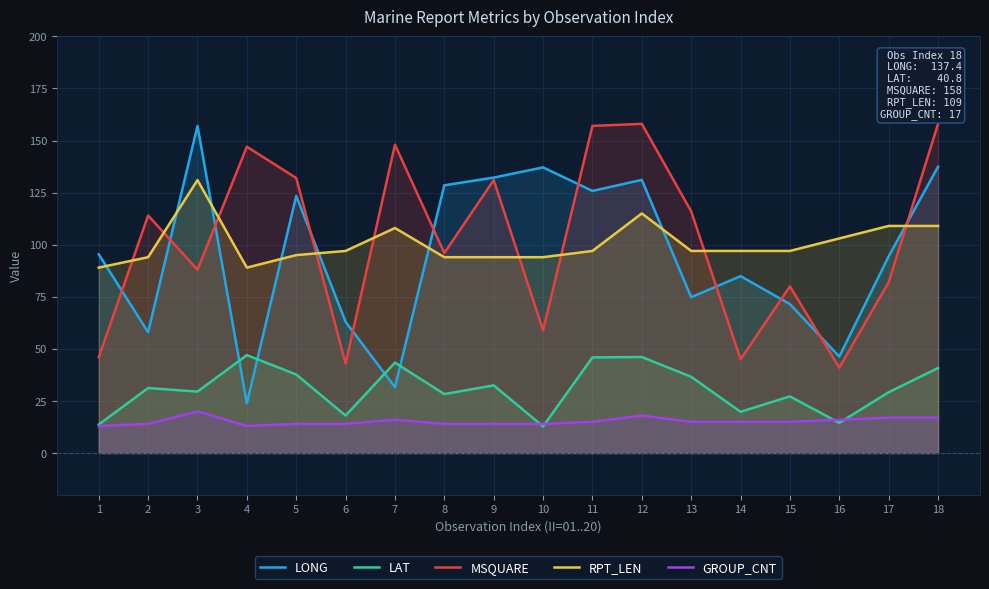

Is the value of LAT at 4 greater than the value of RPT_LEN at 7?

No